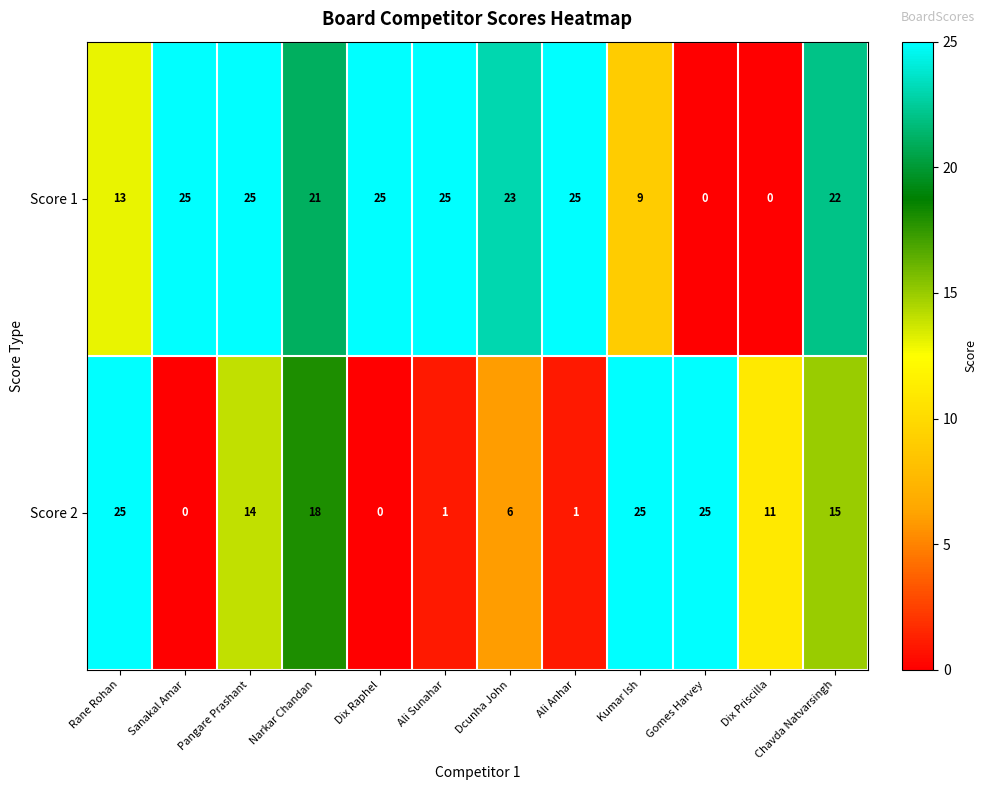

At which label does Score 1 first exceed 23?

Sanakal Amar